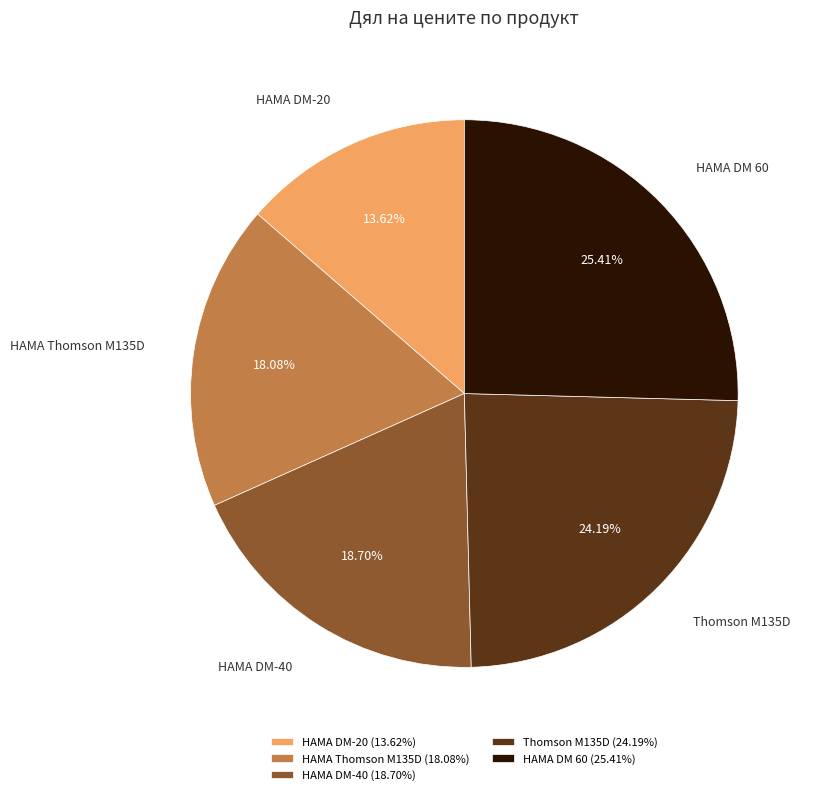

Which category has the biggest portion of the pie?

HAMA DM 60